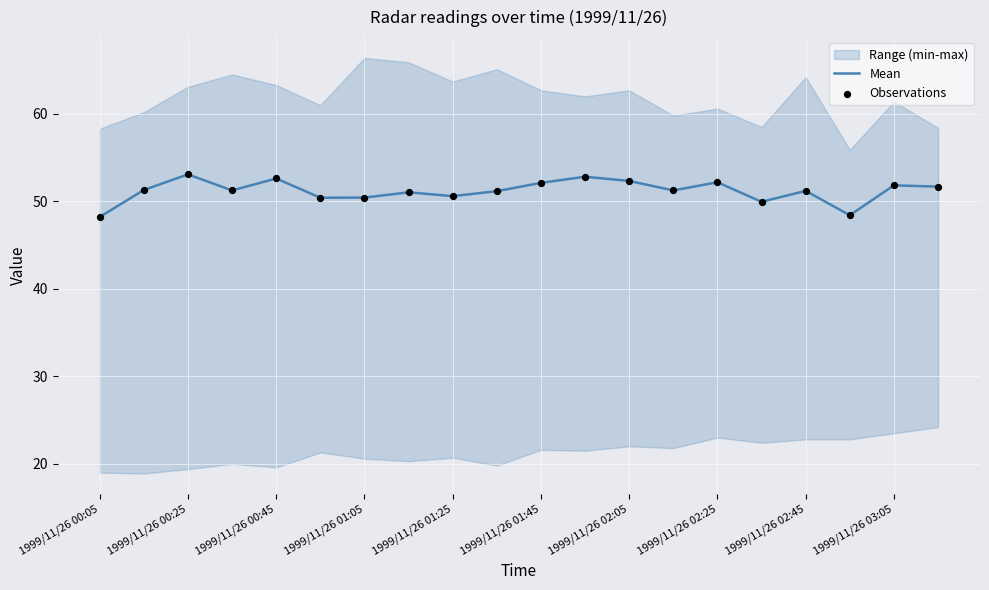

Is it true that Mean equals 73.1 at 1999/11/26 02:05?

False